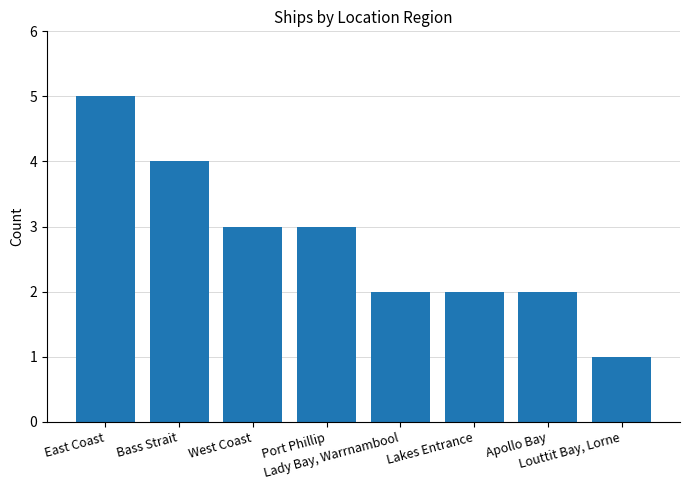

What value does the data have at East Coast?

5